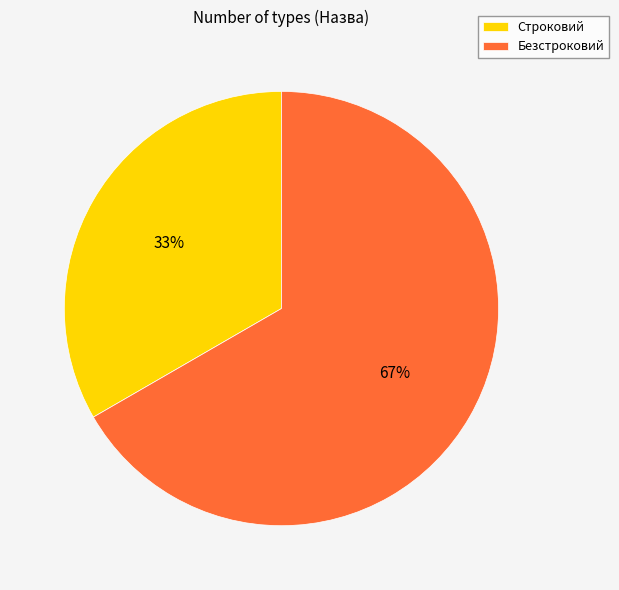

Which category accounts for the majority?

Безстроковий